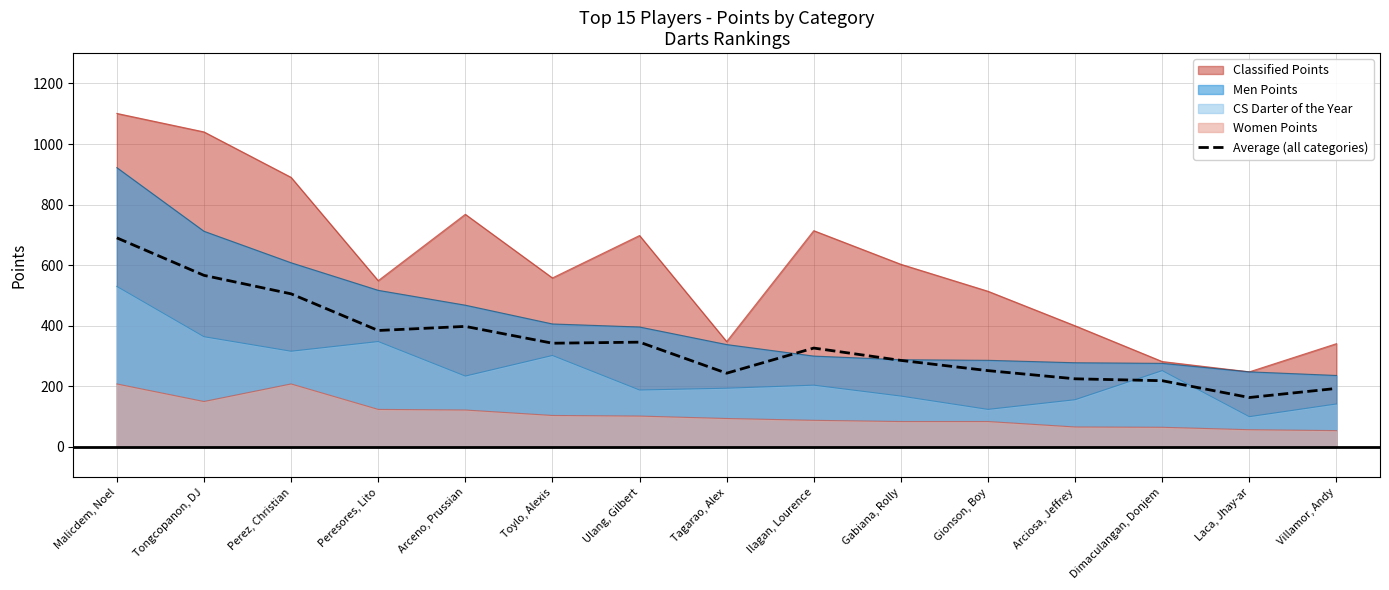

What is the value of the 5th point from the left?

398.0